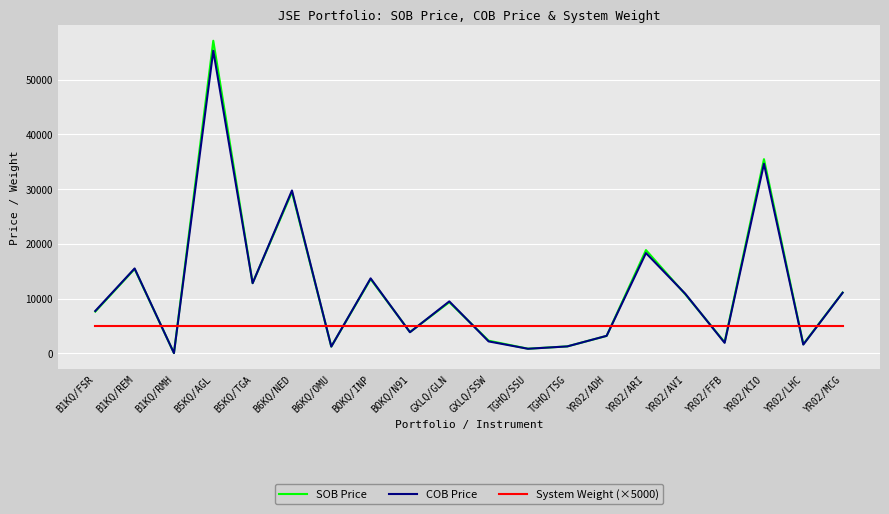

What are all the series names shown in the legend?

SOB Price, COB Price, System Weight (×5000)